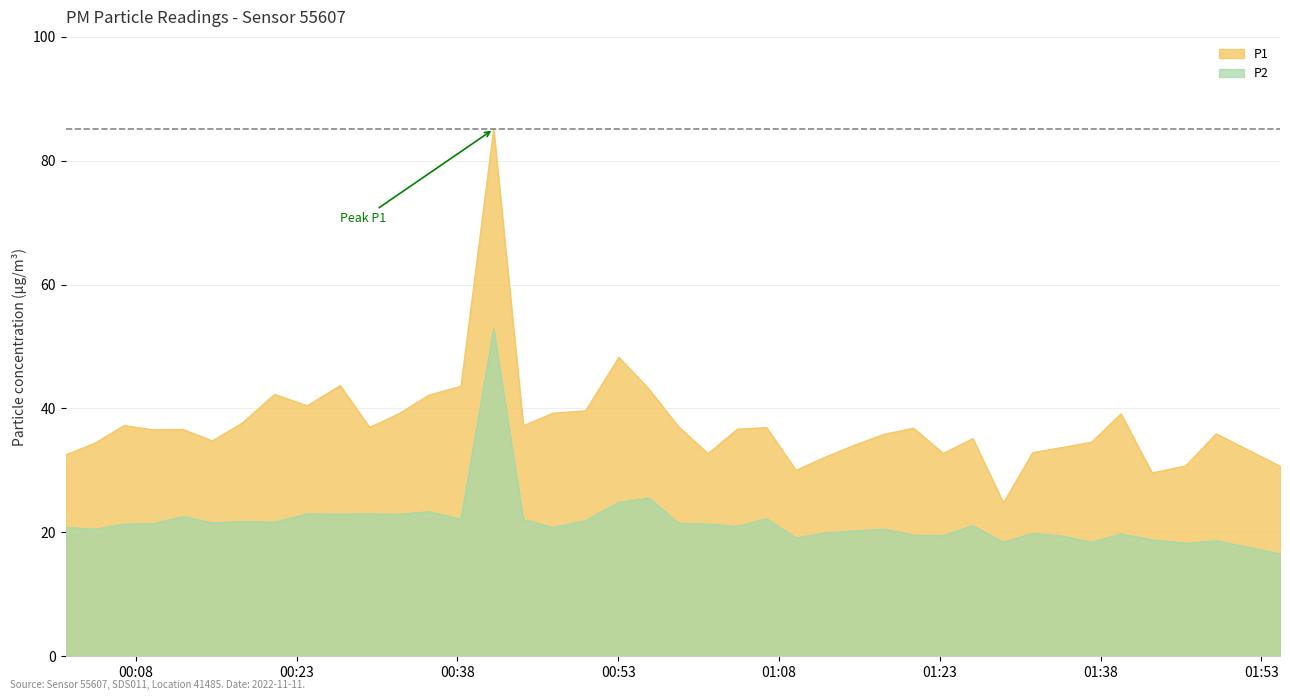

Where does the P1 series first go above 36?

2022-11-11T00:06:55